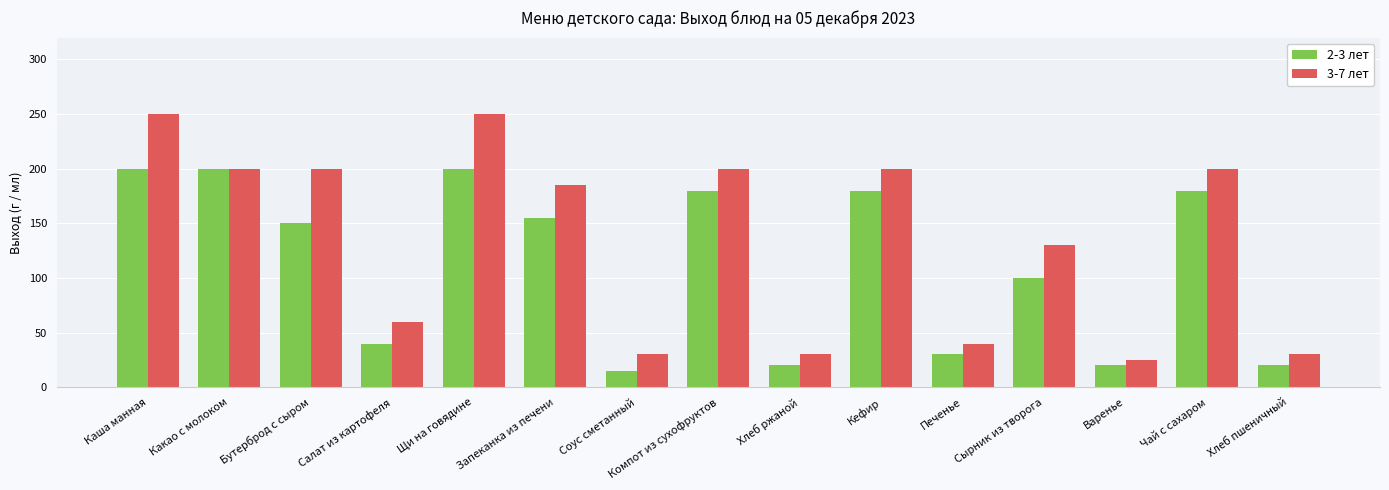

What position from the left is Компот из сухофруктов?

8